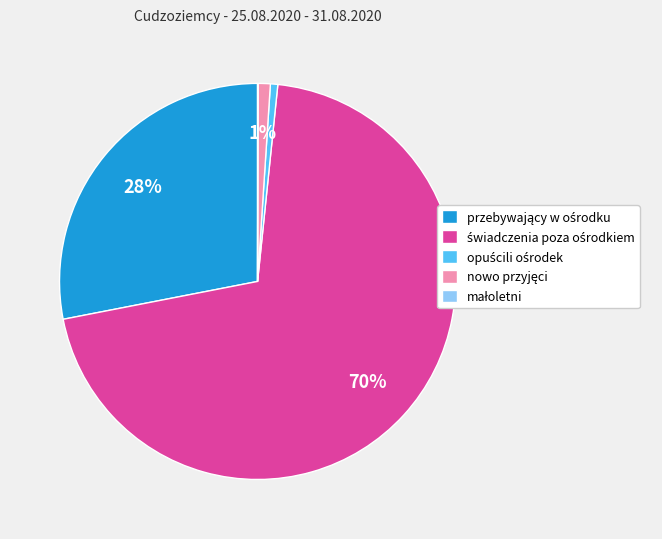

Does any single category account for the majority?

Yes